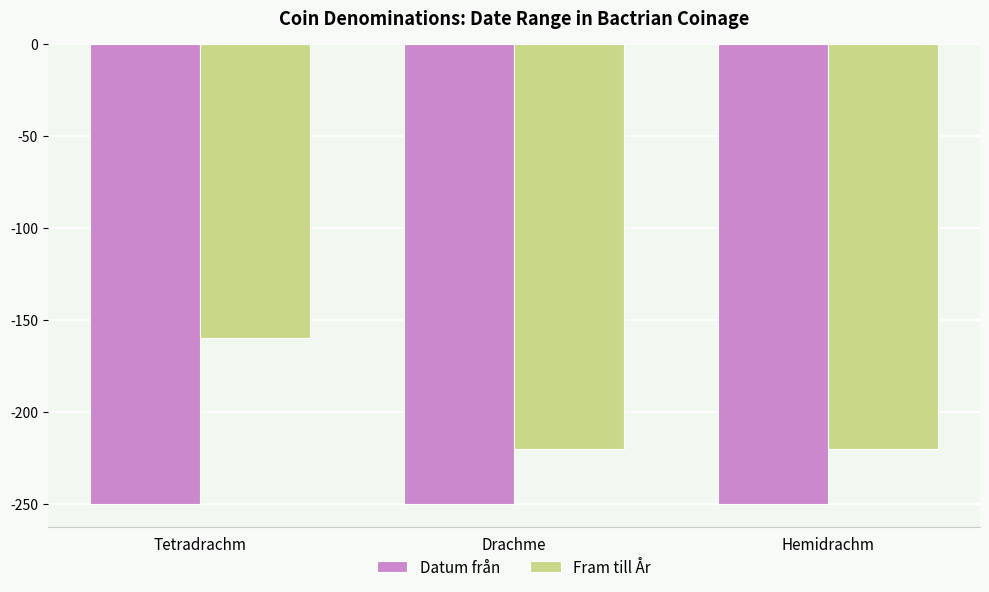

Which series has the largest total across all categories?

Fram till År